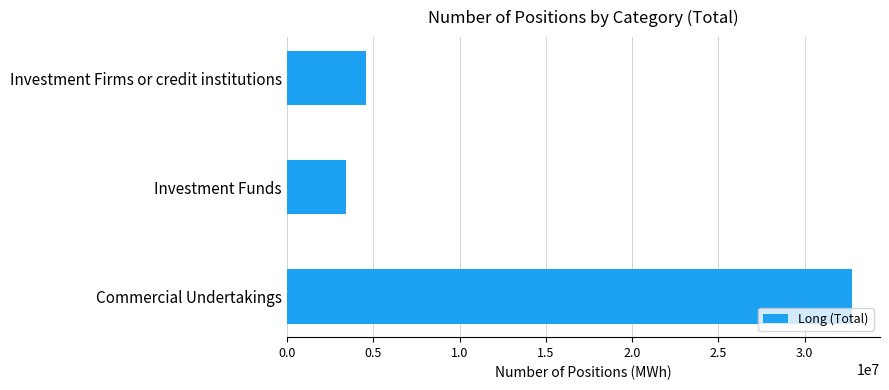

Are the bars grouped side by side (vs. stacked)?

No